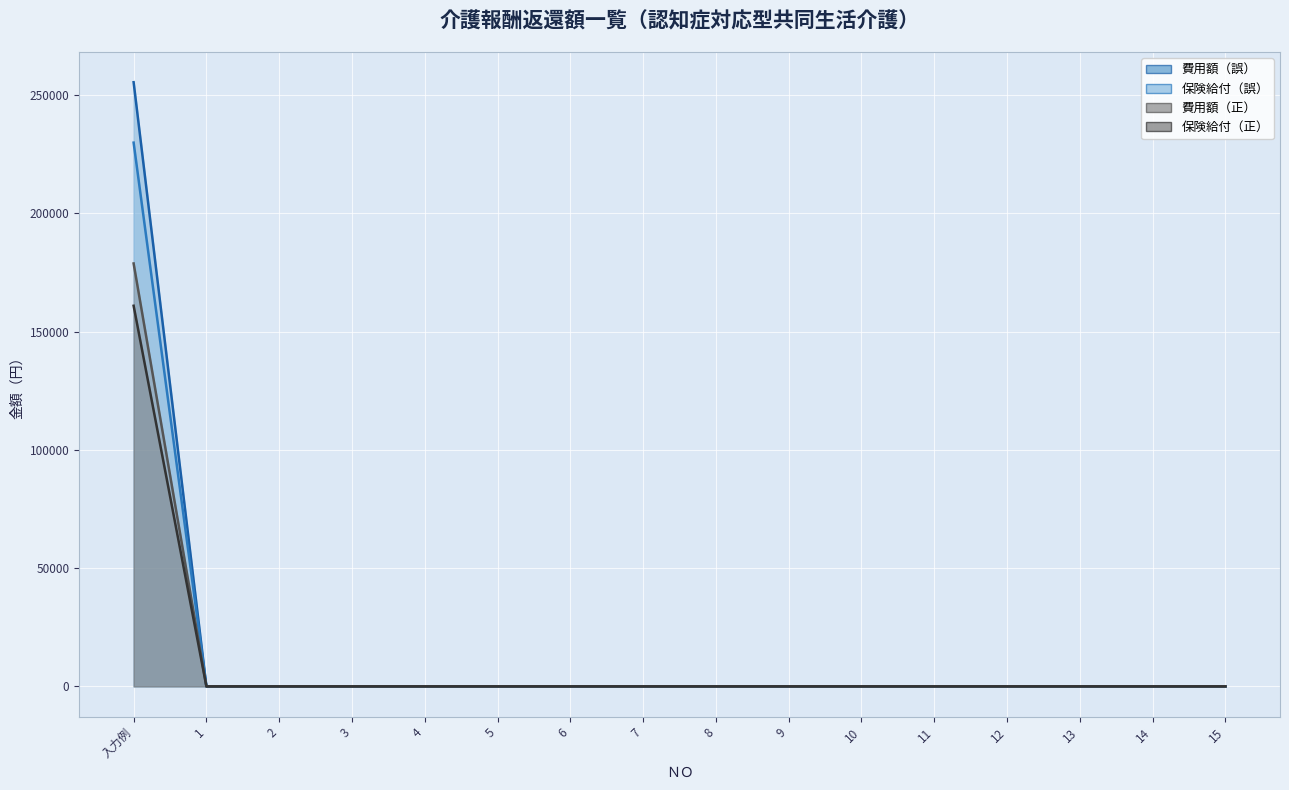

Rank the series at 1 from lowest to highest value.

費用額（誤）, 保険給付（誤）, 費用額（正）, 保険給付（正）